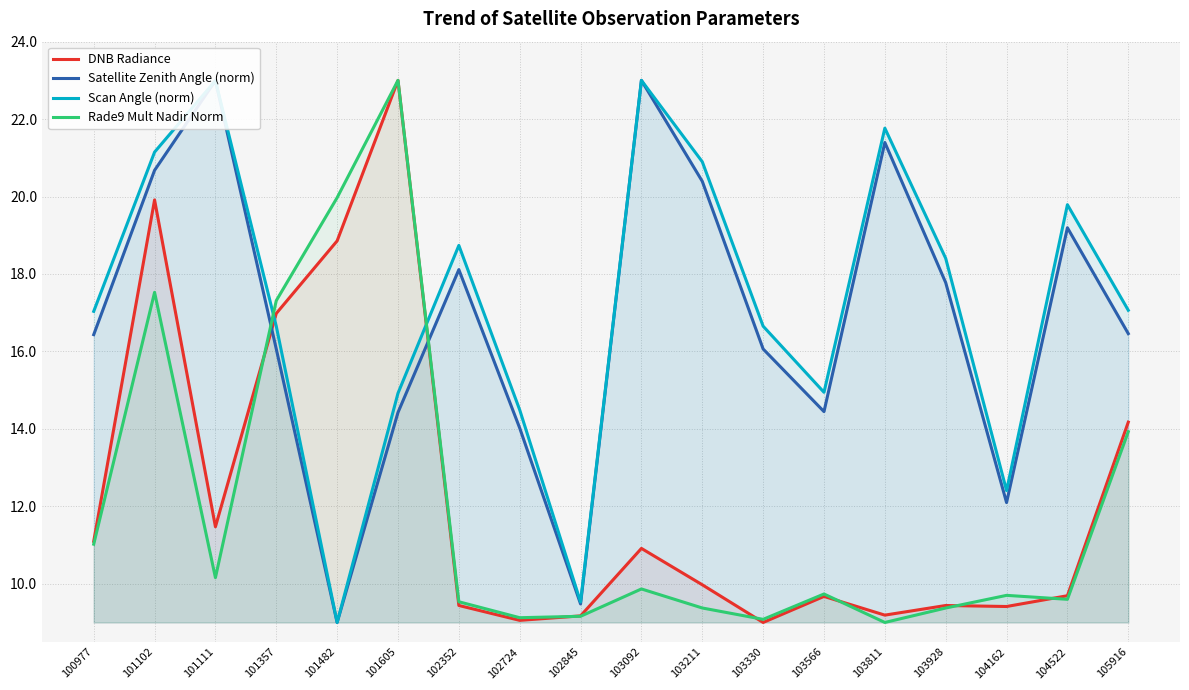

Reading left to right, transcribe all the data shown in this chart.

DNB Radiance: 100977=11.1	101102=19.9	101111=11.5	101357=17.0	101482=18.9	101605=23.0	102352=9.4	102724=9.1	102845=9.2	103092=10.9	103211=10.0	103330=9.0	103566=9.7	103811=9.2	103928=9.4	104162=9.4	104522=9.7	105916=14.2
Satellite Zenith Angle (norm): 100977=16.4	101102=20.7	101111=23.0	101357=16.1	101482=9.0	101605=14.4	102352=18.1	102724=14.0	102845=9.5	103092=23.0	103211=20.4	103330=16.1	103566=14.4	103811=21.4	103928=17.8	104162=12.1	104522=19.2	105916=16.5
Scan Angle (norm): 100977=17.0	101102=21.1	101111=23.0	101357=16.7	101482=9.0	101605=14.9	102352=18.7	102724=14.5	102845=9.5	103092=23.0	103211=20.9	103330=16.7	103566=14.9	103811=21.8	103928=18.4	104162=12.4	104522=19.8	105916=17.1
Rade9 Mult Nadir Norm: 100977=11.0	101102=17.5	101111=10.2	101357=17.3	101482=20.0	101605=23.0	102352=9.5	102724=9.1	102845=9.2	103092=9.9	103211=9.4	103330=9.1	103566=9.7	103811=9.0	103928=9.4	104162=9.7	104522=9.6	105916=13.9